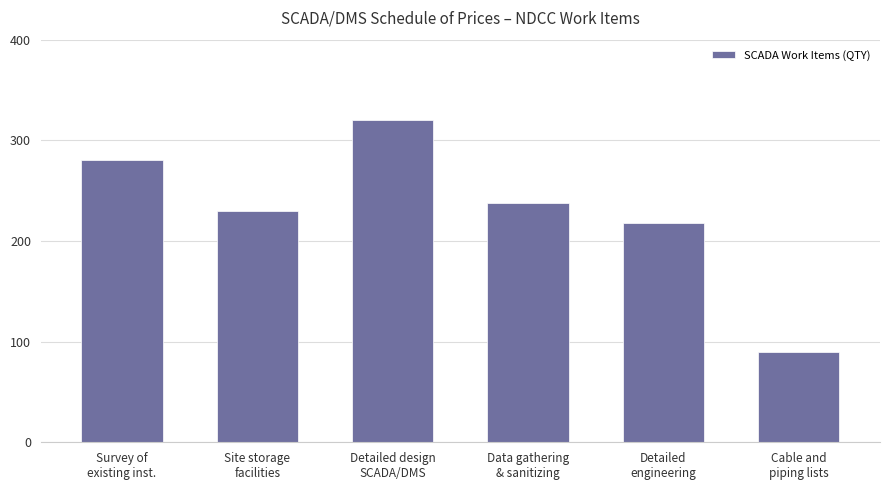

Between Detailed design
SCADA/DMS and Site storage
facilities, which is larger?

Detailed design
SCADA/DMS